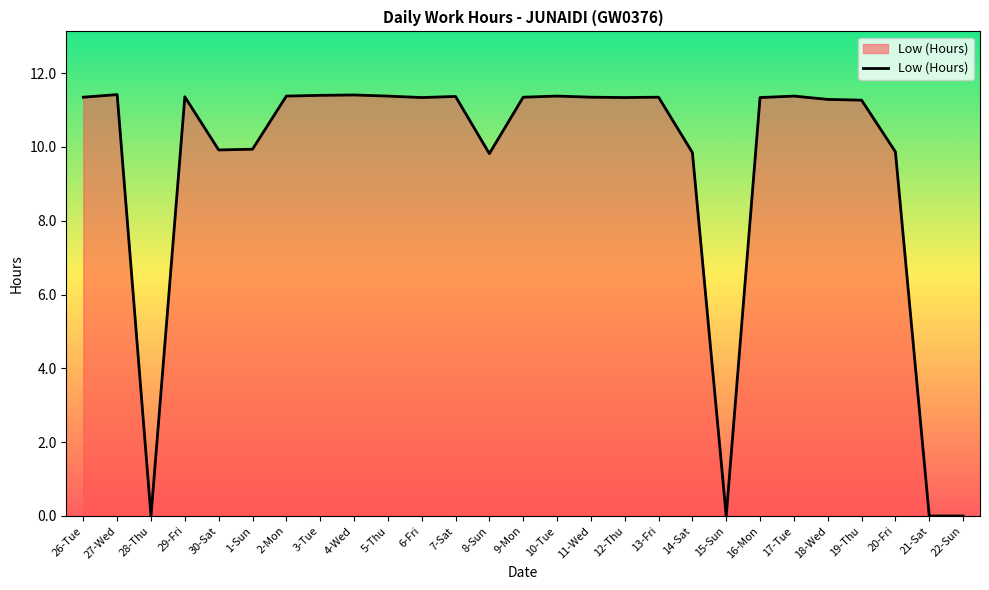

What is the maximum value shown in the chart?

11.4